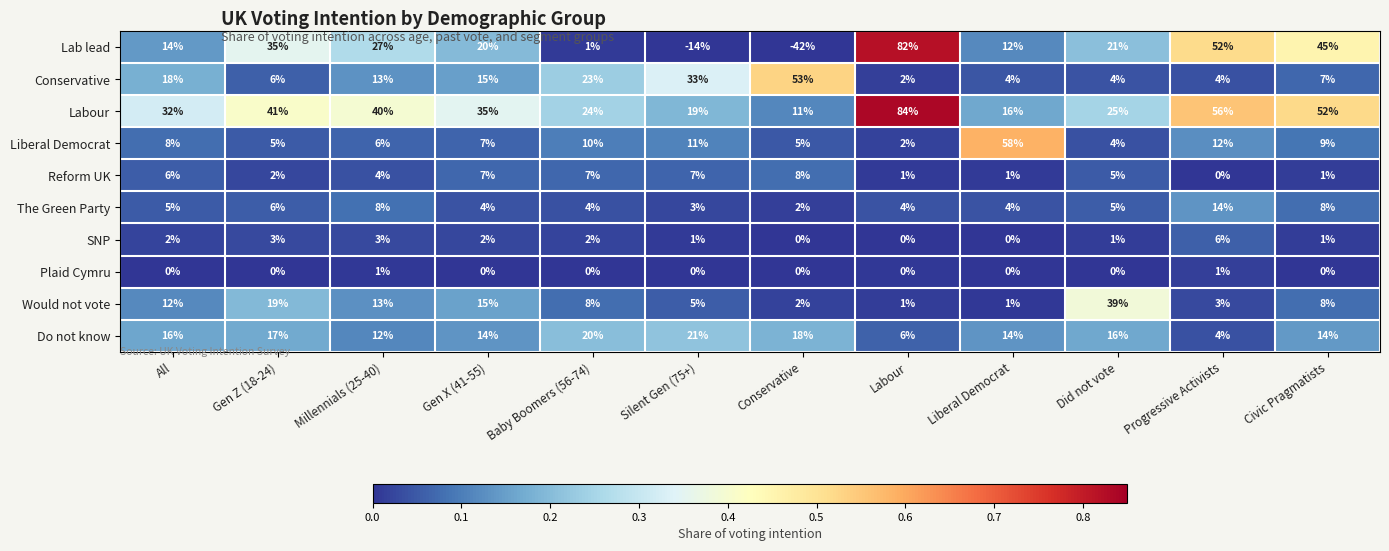

What is the minimum value shown in the chart?

-42